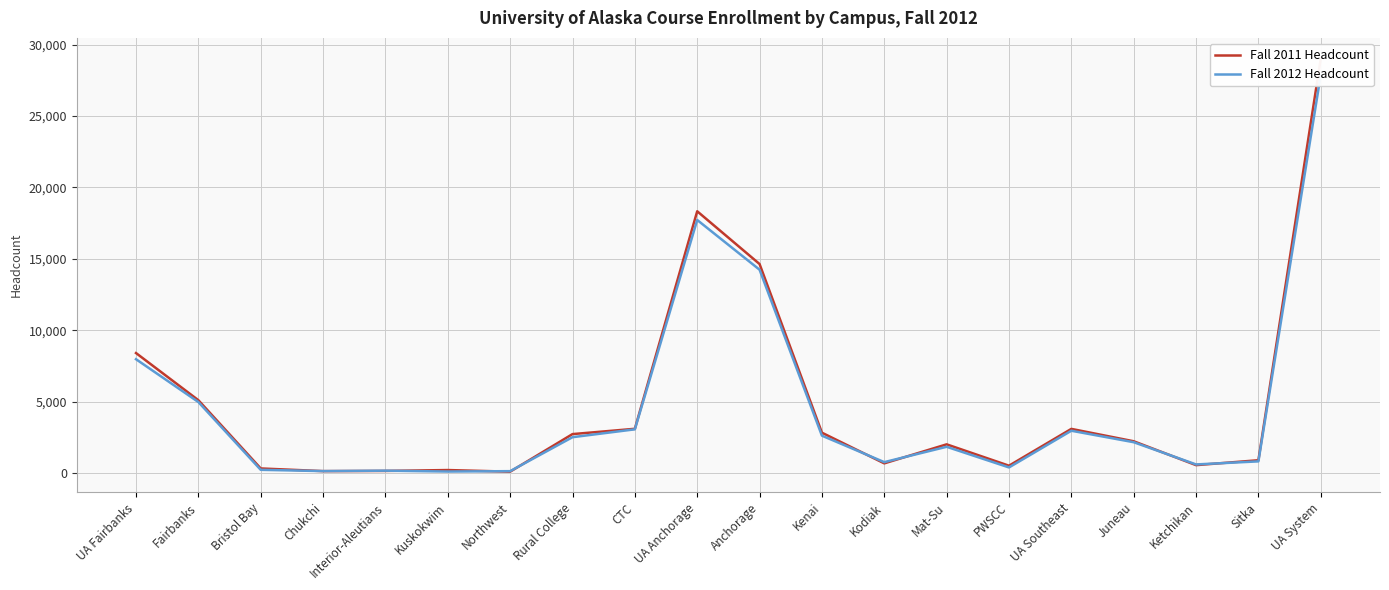

Which category has the lowest value in the Fall 2012 Headcount series?

Kuskokwim